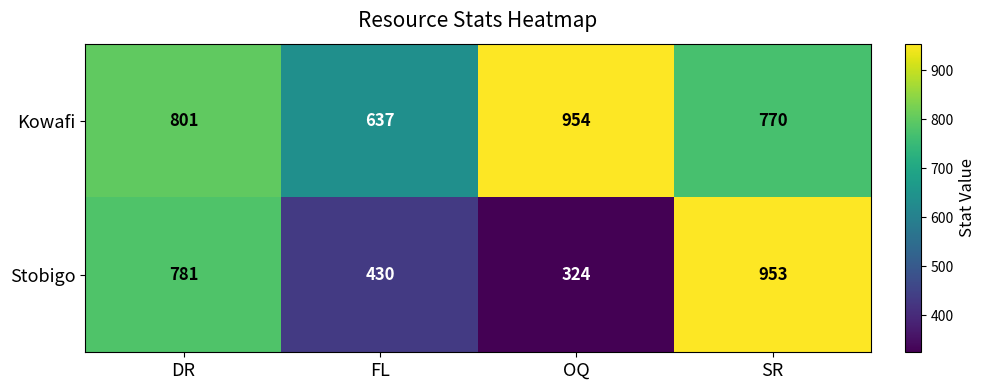

How many categories are shown in the chart?

4